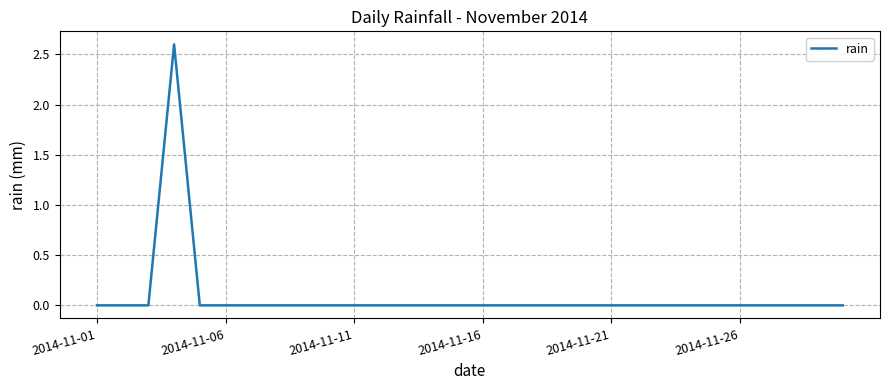

What is the difference between the maximum and minimum values?

2.6